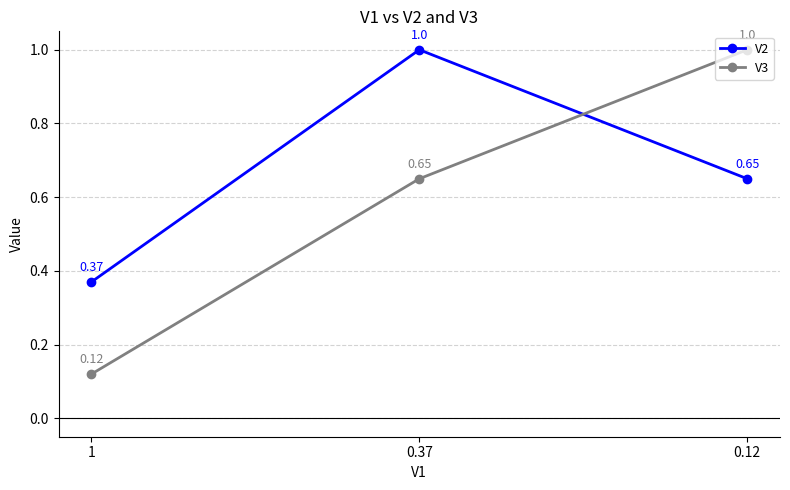

What is the maximum value for V3?

1.0